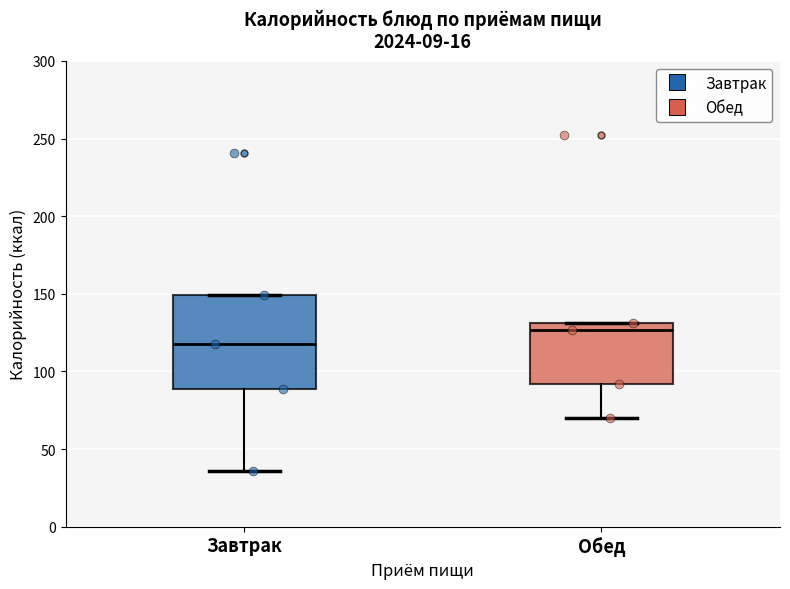

Reading left to right, read every box against the y-axis: the position of its median line, the range the box covers, and the ends of its whiskers. The values are not printed on the chart, so give them approximately, as read against the axis.

Завтрак: median 120, box 90 to 150, whiskers 35 to 150
Обед: median 125, box 90 to 130, whiskers 70 to 130